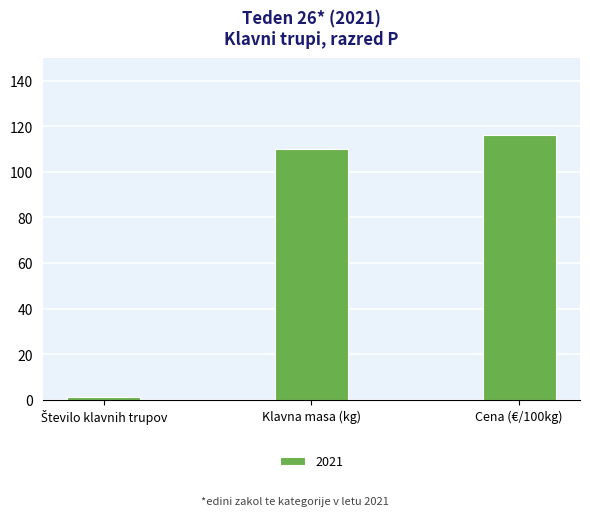

Reading left to right, what are all the values shown in this chart?

1	110	116